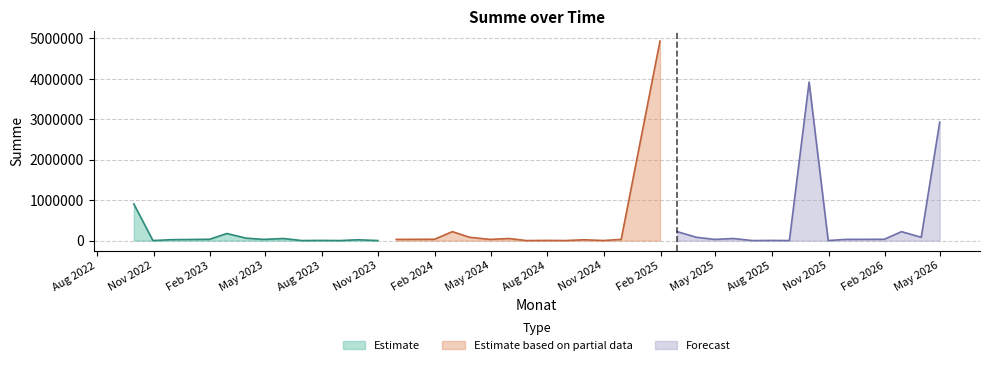

Reading right to left, what are all the values shown in this chart?

2026-04-30=2929391.1	2026-03-31=81537.4	2026-02-27=220871.2	2026-01-30=32231.2	2025-11-28=29332.5	2025-10-31=881.1	2025-09-30=3920261.1	2025-08-29=583.3	2025-07-31=4115.0	2025-06-30=391.1	2025-05-30=51327.5	2025-04-30=29391.1	2025-03-31=81537.4	2025-02-28=221058.3	2025-01-31=4932721.2	2024-11-29=29332.5	2024-10-31=881.1	2024-09-30=20261.1	2024-08-30=583.3	2024-07-31=4115.0	2024-06-28=391.1	2024-05-31=51327.5	2024-04-30=29391.1	2024-03-28=81537.4	2024-02-29=220871.2	2024-01-31=32721.2	2023-11-30=29332.5	2023-10-31=881.1	2023-09-29=20261.1	2023-08-31=583.3	2023-07-31=4115.0	2023-06-30=391.1	2023-05-31=51327.5	2023-04-28=29391.1	2023-03-31=60865.8	2023-02-28=175049.9	2023-01-31=32721.2	2022-11-30=21858.7	2022-10-31=881.1	2022-09-30=905049.9